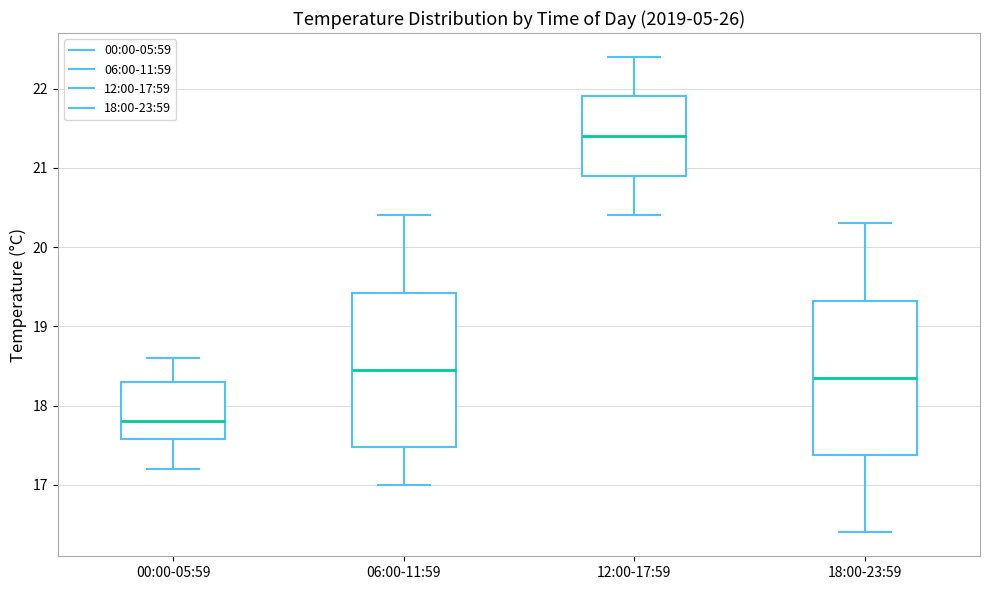

Where does the upper whisker of the box for 06:00-11:59 end on the y-axis? The values are not printed on the chart, so give them approximately, as read against the axis.

20.4